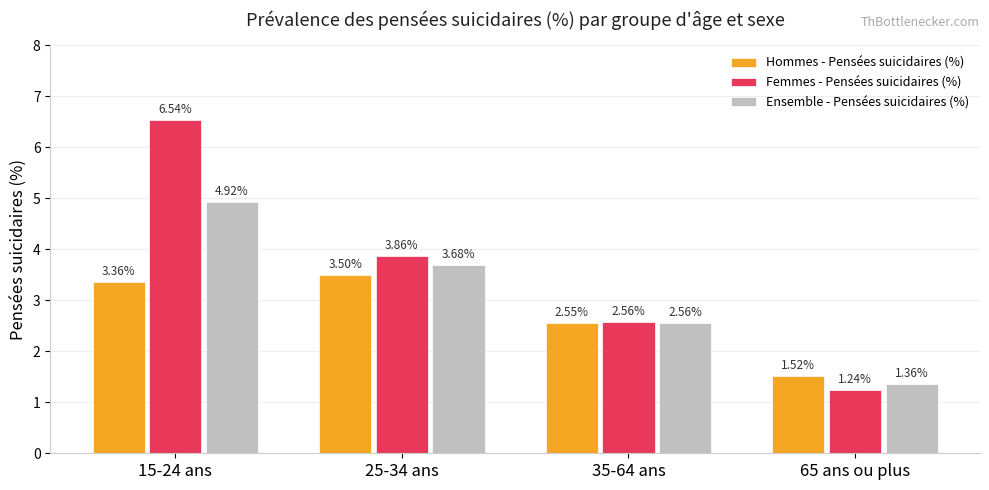

What is the average value of the Hommes - Pensées suicidaires (%) series?

2.7